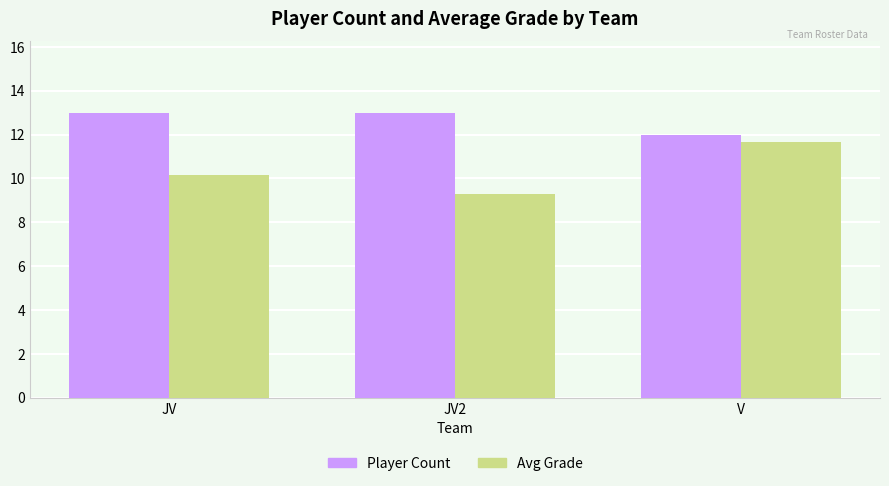

How many bars are there in total?

6